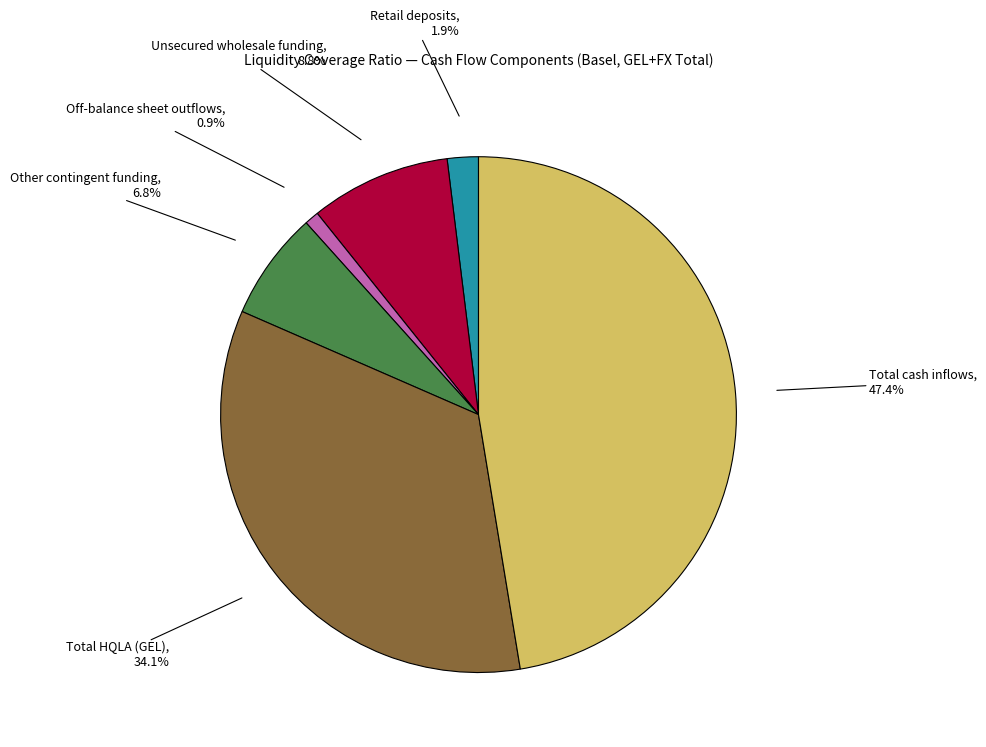

Is there any slice that represents more than half of the pie?

No